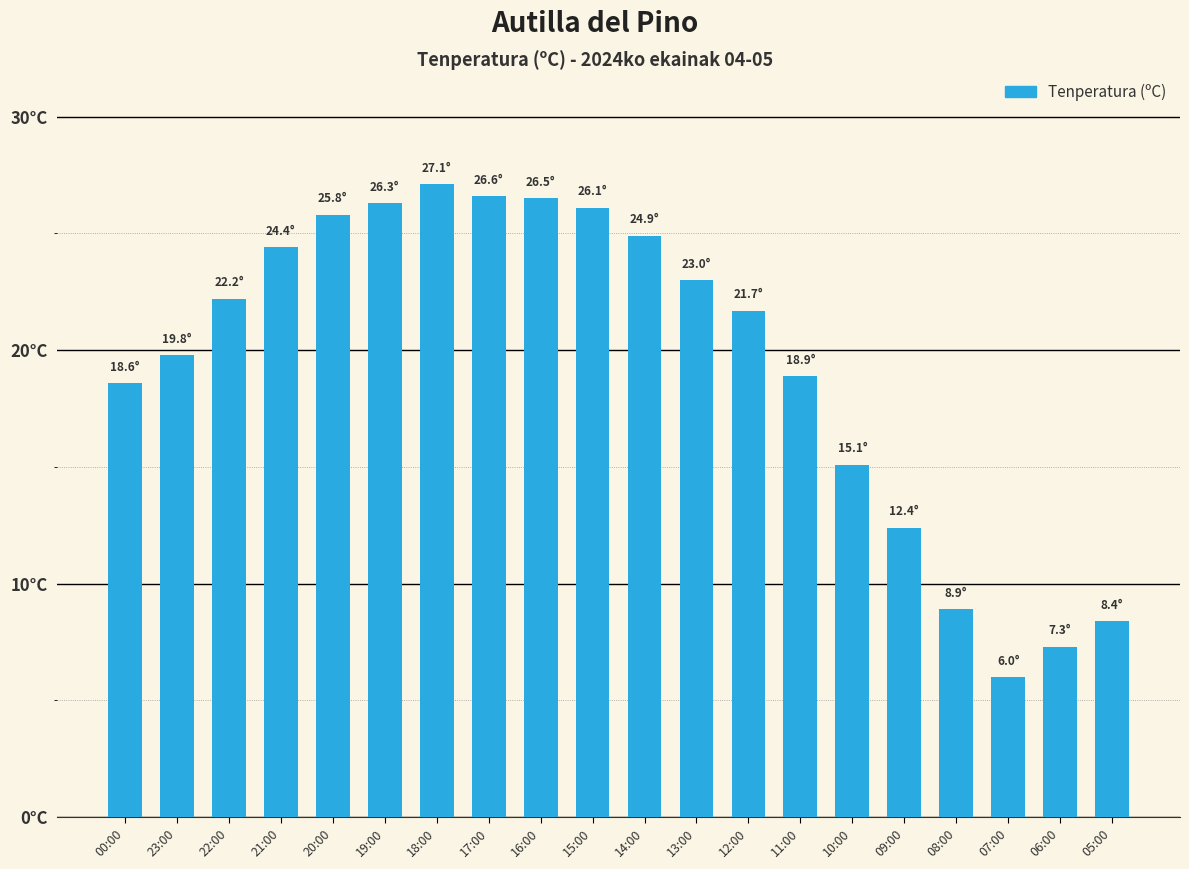

Is it true that the value at 10:00 is 15.1?

True